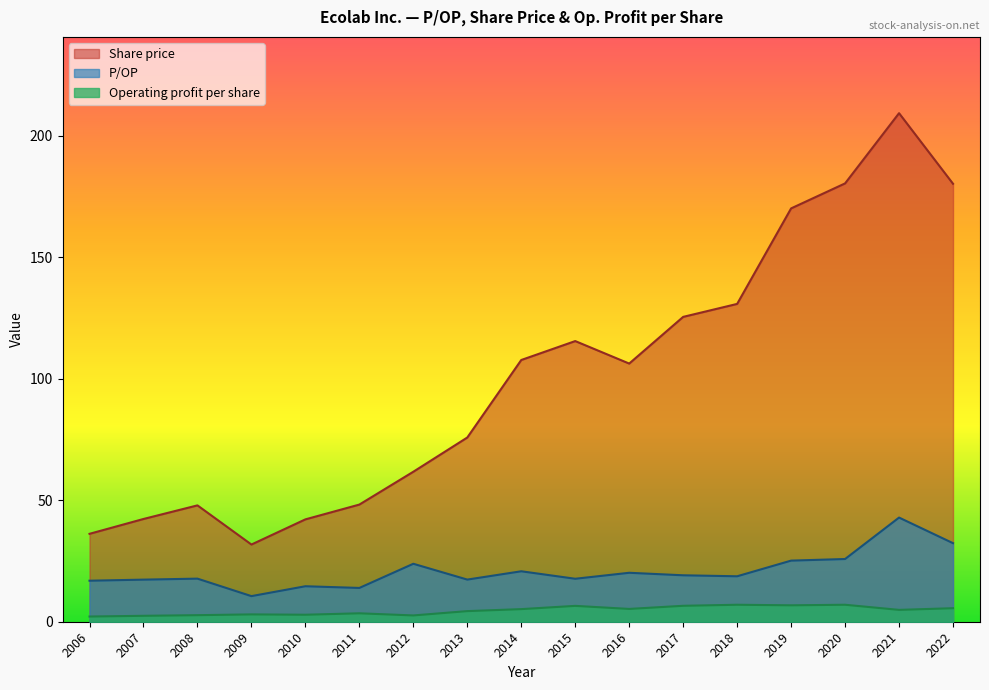

True or false: Operating profit per share and Share price cross at least once.

False